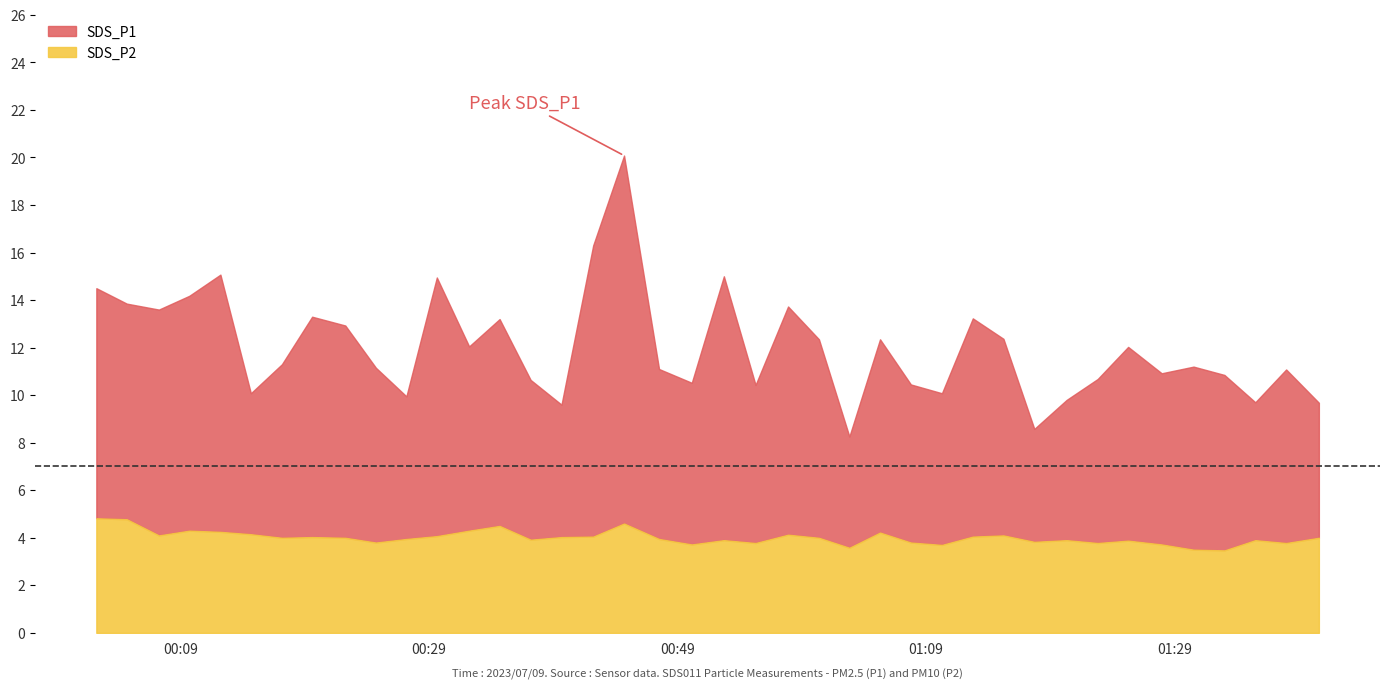

Reading left to right, extract all data points from this chart.

SDS_P1: 9.7	9.1	9.5	9.9	10.8	5.9	7.3	9.3	8.9	7.3	6.0	10.9	7.8	8.7	6.7	5.6	12.2	15.5	7.2	6.8	11.1	6.7	9.6	8.3	4.7	8.1	6.7	6.4	9.2	8.3	4.8	5.9	6.9	8.2	7.2	7.7	7.4	5.8	7.3	5.7
SDS_P2: 4.8	4.8	4.1	4.3	4.2	4.2	4.0	4.0	4.0	3.8	4.0	4.1	4.3	4.5	3.9	4.0	4.0	4.6	4.0	3.7	3.9	3.8	4.1	4.0	3.6	4.2	3.8	3.7	4.0	4.1	3.8	3.9	3.8	3.9	3.7	3.5	3.5	3.9	3.8	4.0